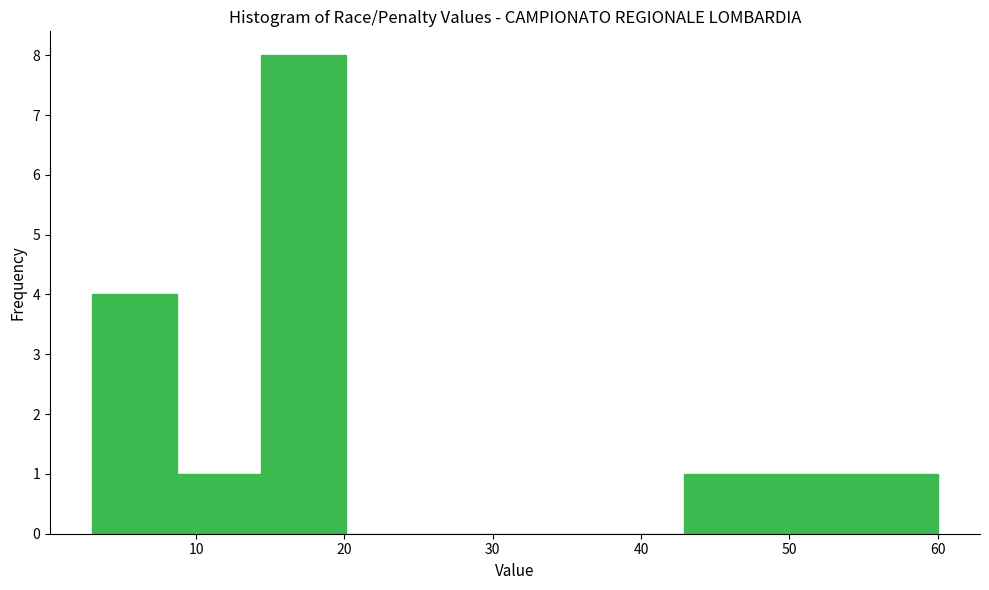

Reading left to right, transcribe this chart: for each bar, give the range it covers on the x-axis and its height. Neither the bar edges nor the heights are printed on the chart, so give them approximately, as read against the axes.

3.0 to 8.7: 4
8.7 to 14.4: 1
14.4 to 20.1: 8
20.1 to 25.8: 0
25.8 to 31.5: 0
31.5 to 37.2: 0
37.2 to 42.9: 0
42.9 to 48.6: 1
48.6 to 54.3: 1
54.3 to 60.0: 1